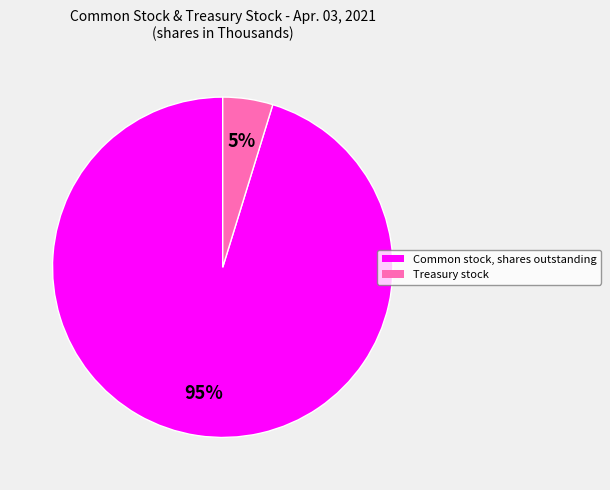

Is Common stock, shares outstanding the majority of the pie?

Yes